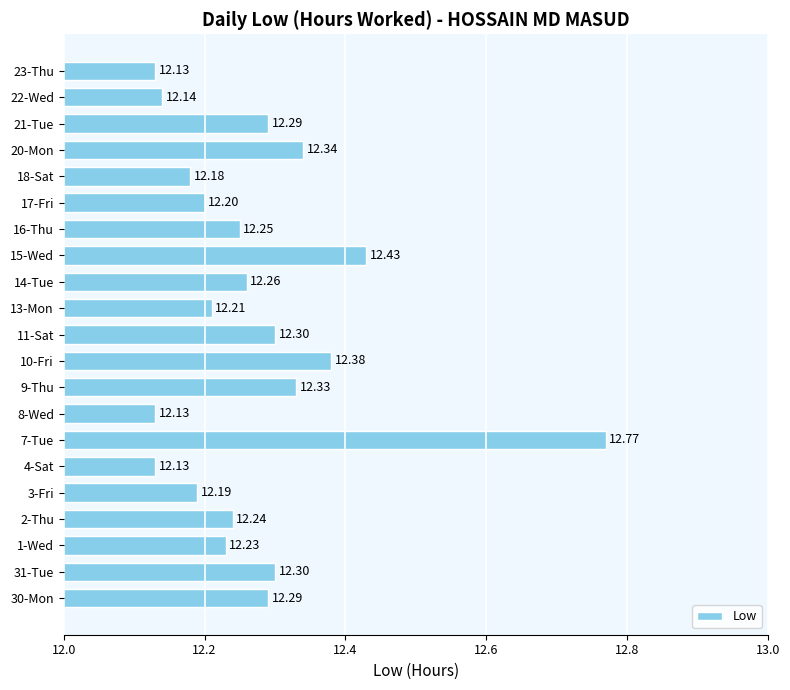

What is the change in value from 2-Thu to 11-Sat?

+0.1